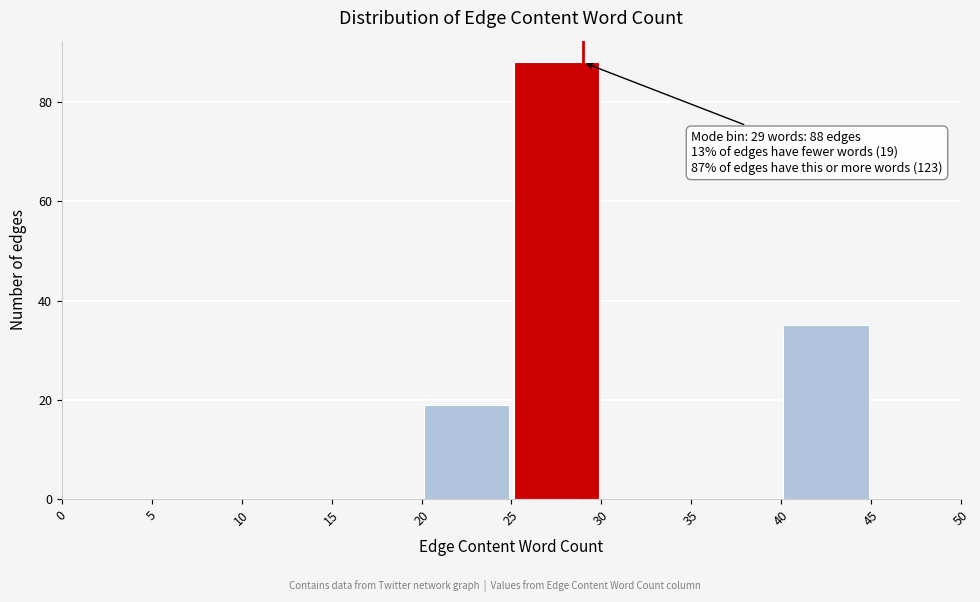

Which range on the x-axis has the tallest bar?

25 to 30